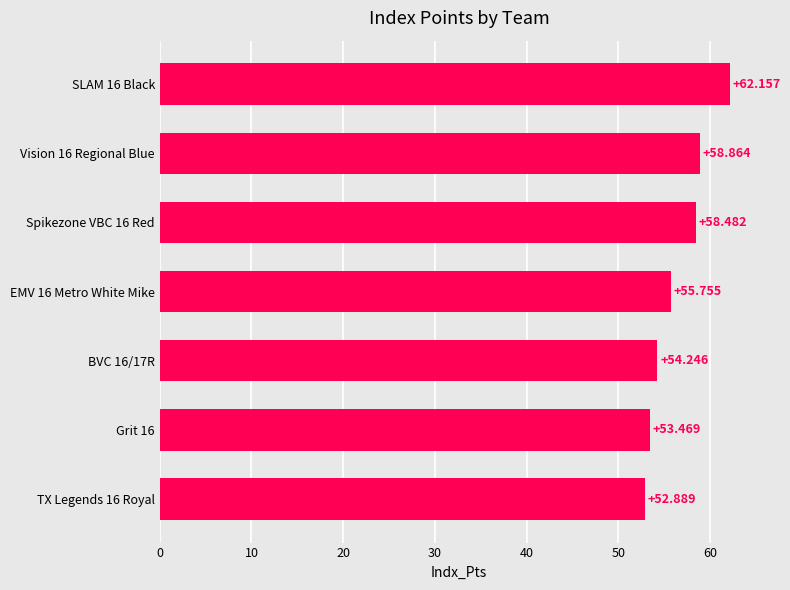

What is the maximum value shown in the chart?

62.2